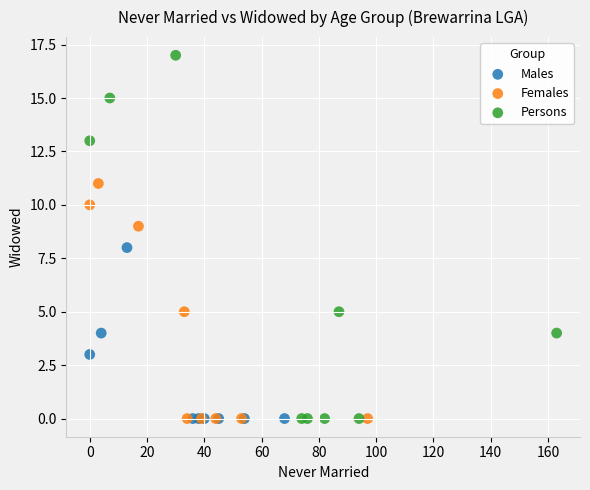

Which series contains the highest Y value?

Persons